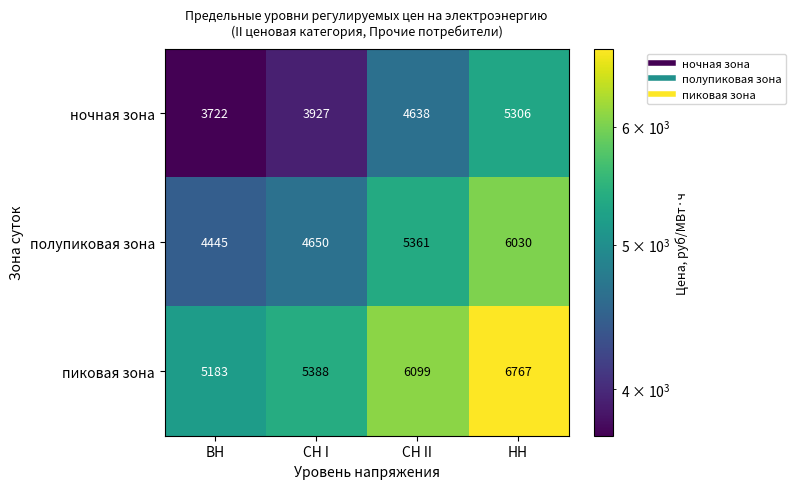

Is it true that полупиковая зона equals 2244 at ВН?

False